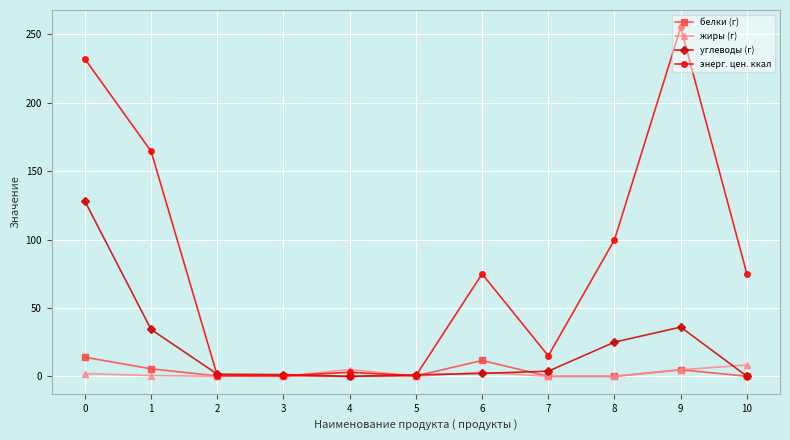

How many values in the энерг. цен. ккал series exceed 74?

6